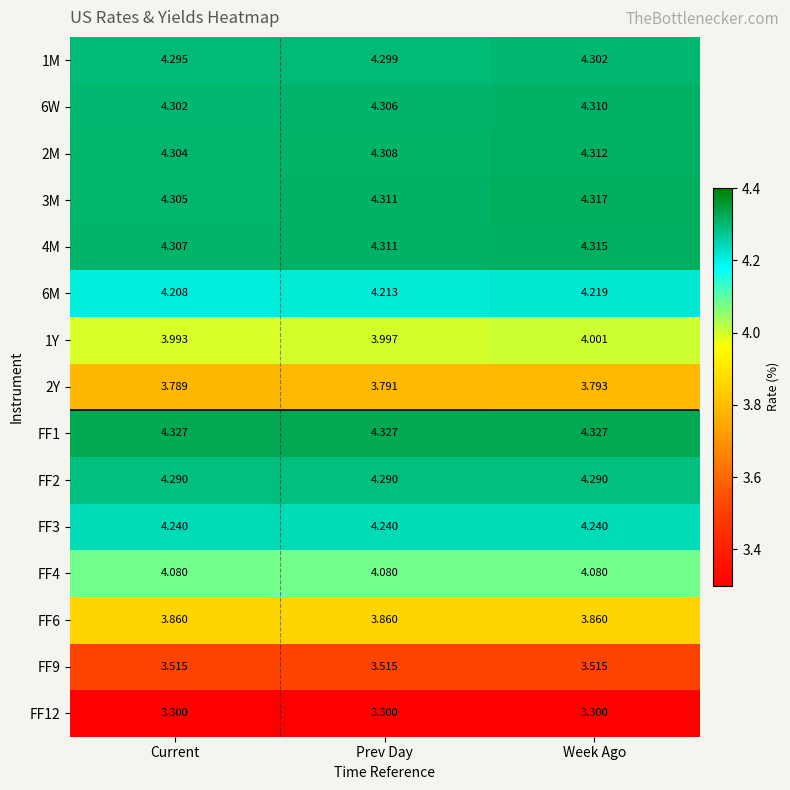

Where is 4M nearest to the value 4?

Current